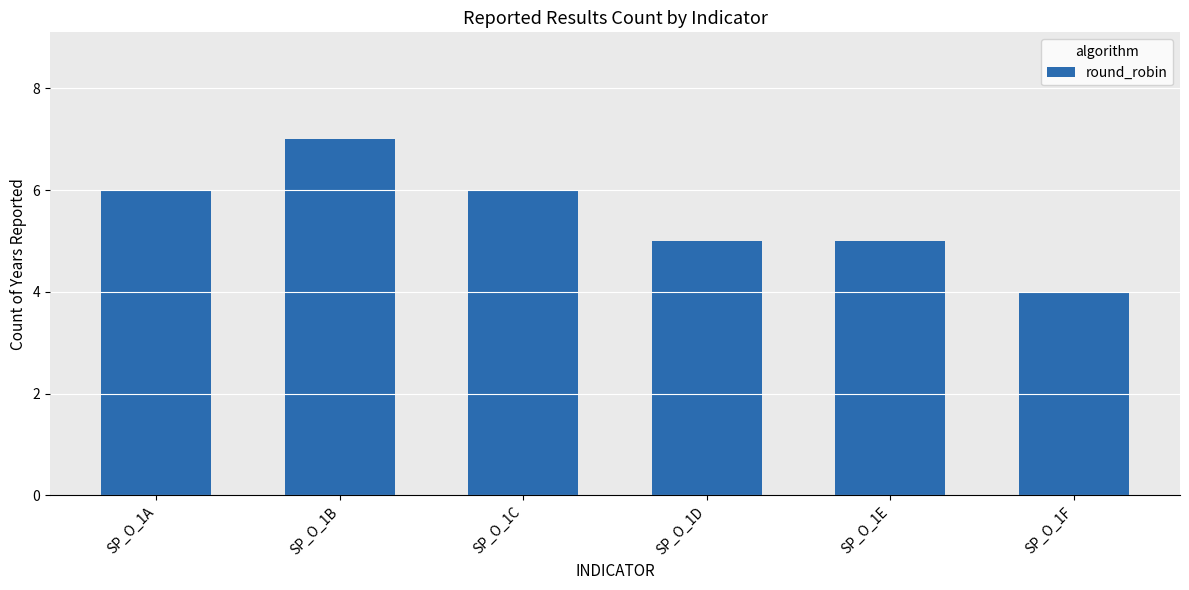

Is it true that the value at SP_O_1C is 6?

True